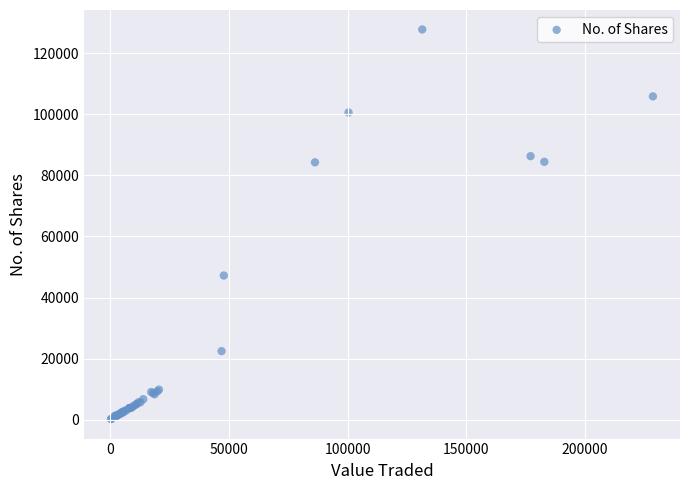

What Y value in the scatter plot is closest to 63994?

47203